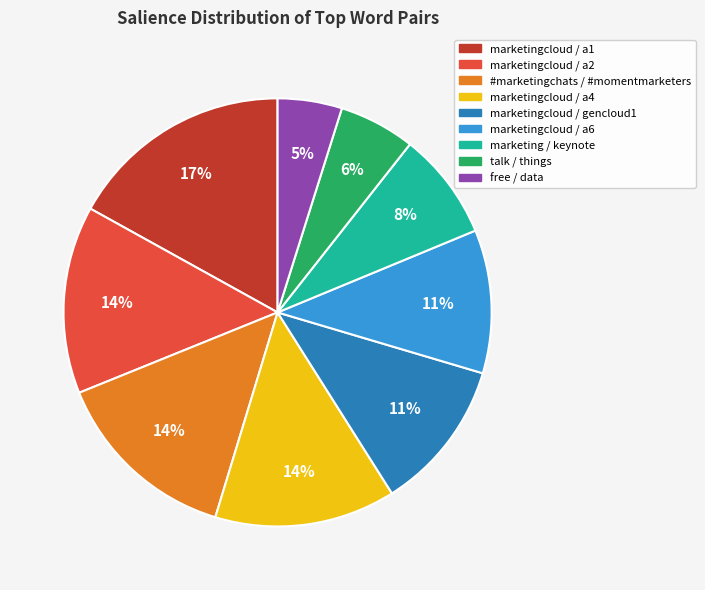

Is the sum of marketingcloud / a4 and marketingcloud / a2 greater than half?

No